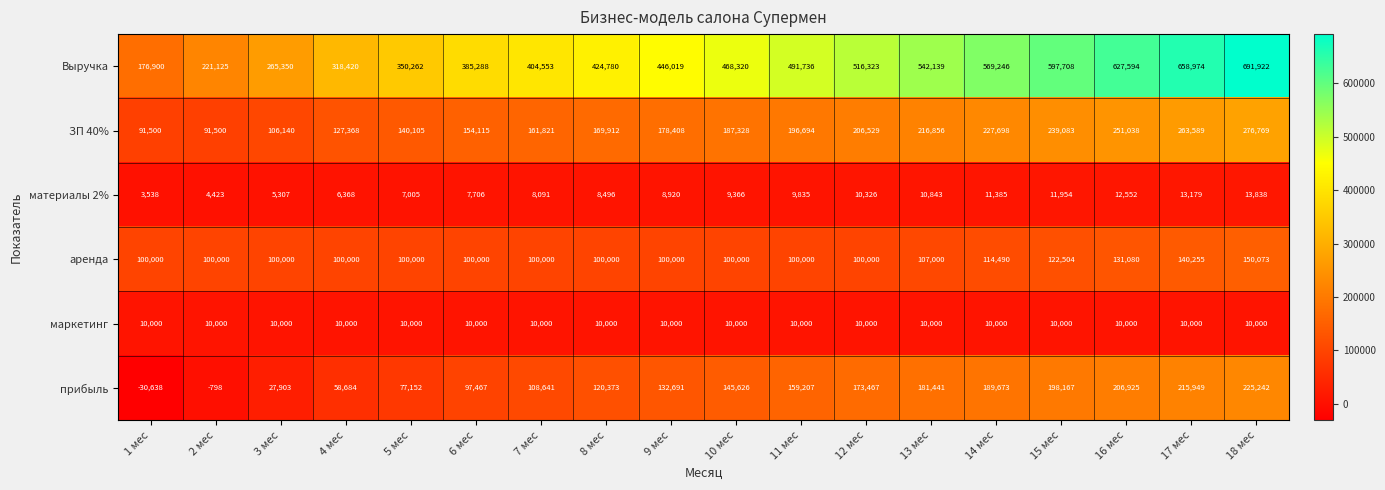

What is the difference between the аренда values at 15 мес and 11 мес?

22504